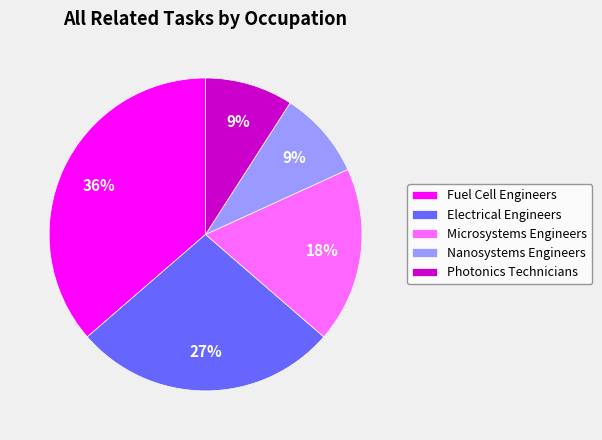

What is the ratio of the value at Photonics Technicians to the value at Electrical Engineers?

0.3